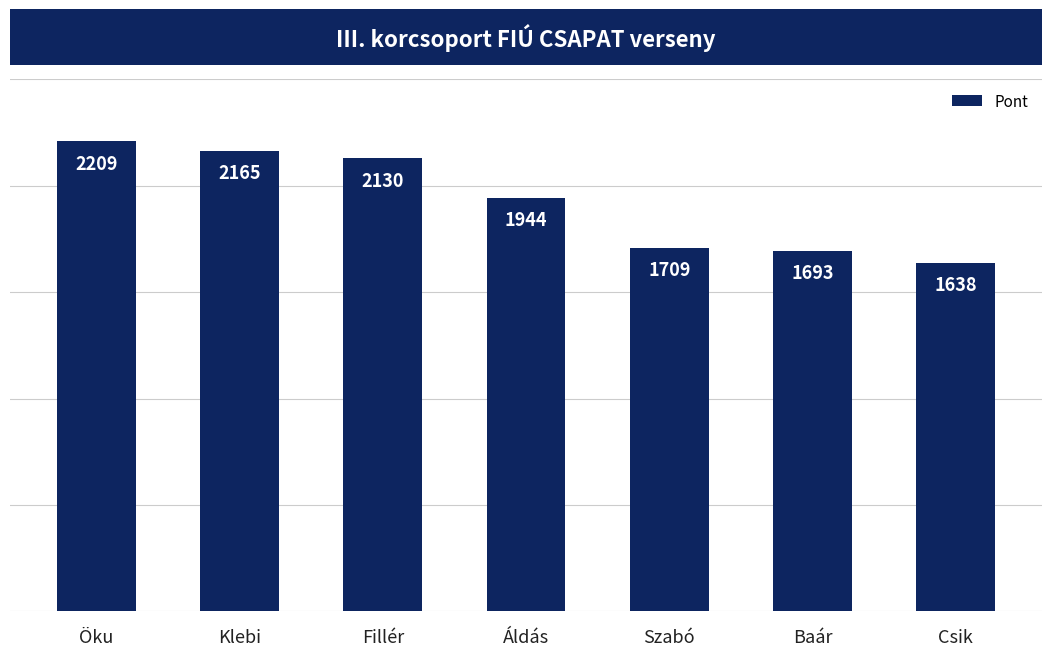

Where is the data nearest to the value 1923?

Áldás